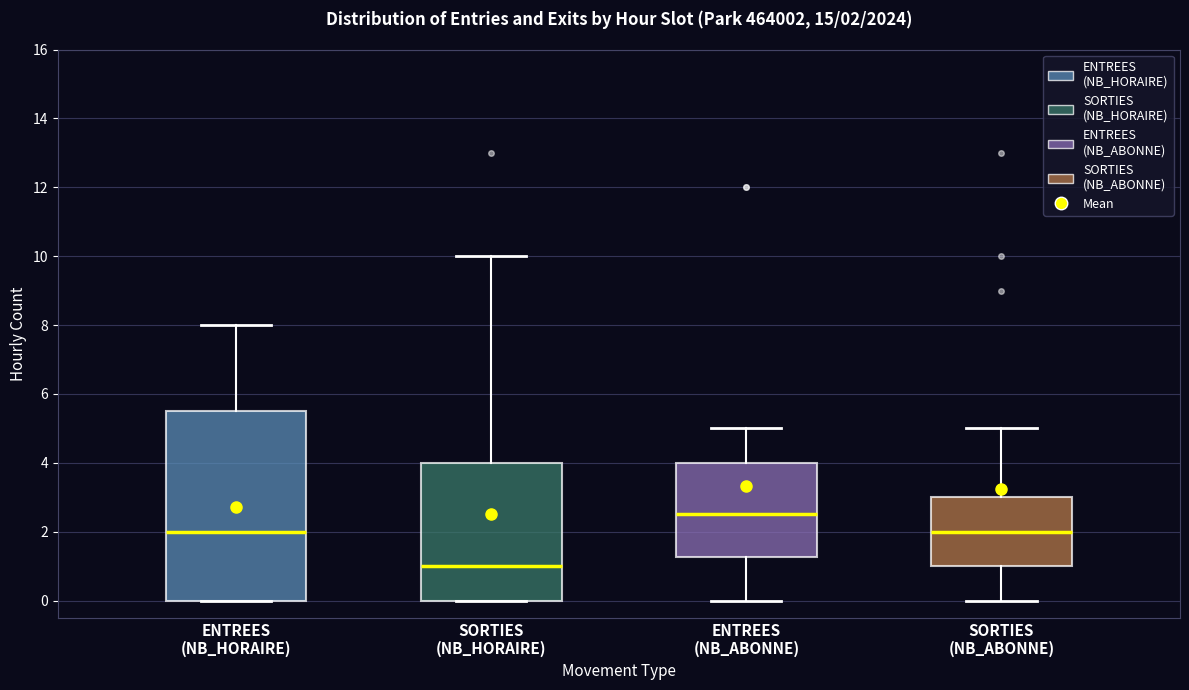

Which box's median line is the highest?

ENTREES (NB_ABONNE)